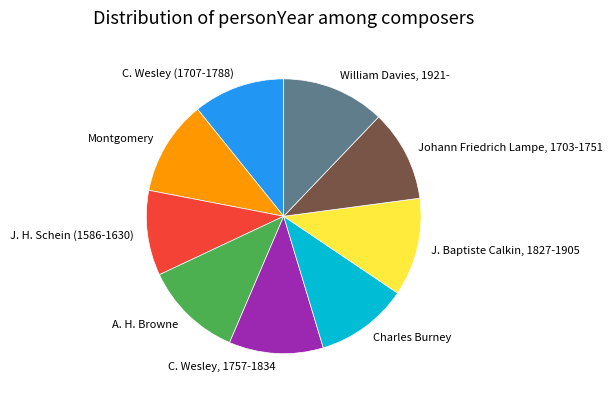

What is the ratio of the value at A. H. Browne to the value at J. Baptiste Calkin, 1827-1905?

1.0